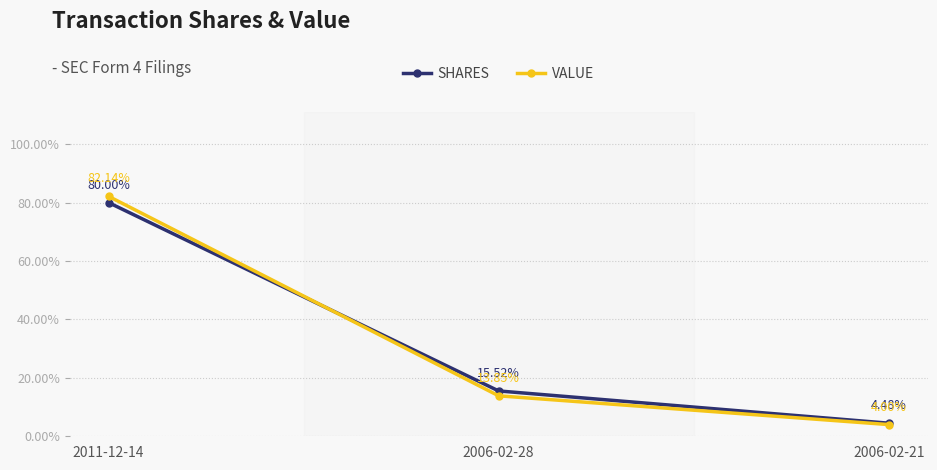

What is the difference between the highest and lowest values at 2006-02-21?

0.5